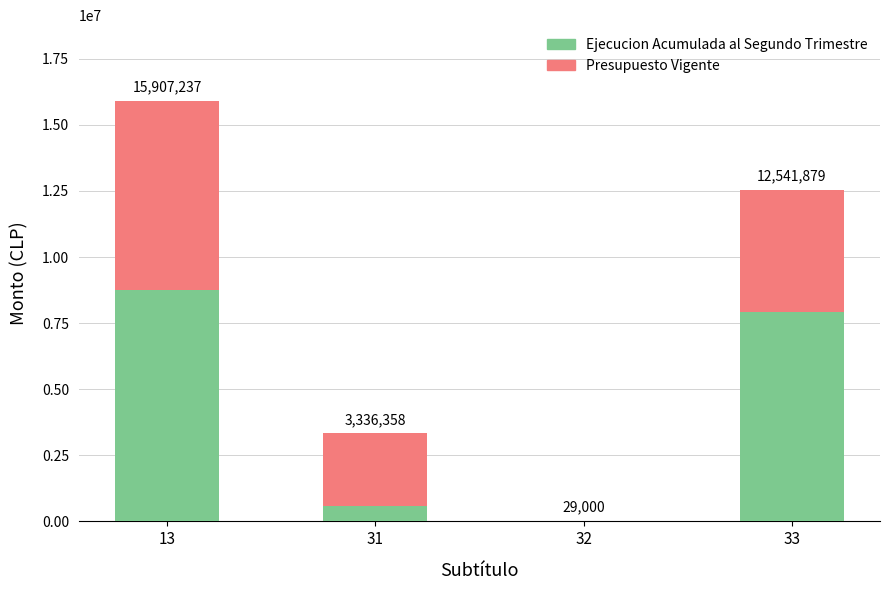

Rank the series at 31 from lowest to highest value.

Ejecucion Acumulada al Segundo Trimestre, Presupuesto Vigente